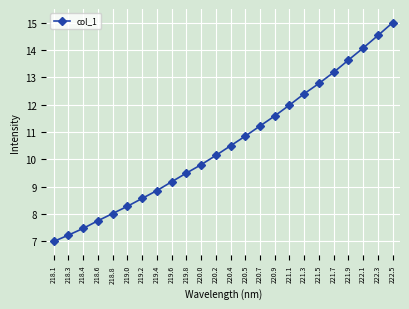

Reading left to right, list all the values displayed in this chart.

7.0	7.2	7.5	7.8	8.0	8.3	8.6	8.9	9.2	9.5	9.8	10.1	10.5	10.9	11.2	11.6	12.0	12.4	12.8	13.2	13.6	14.1	14.5	15.0